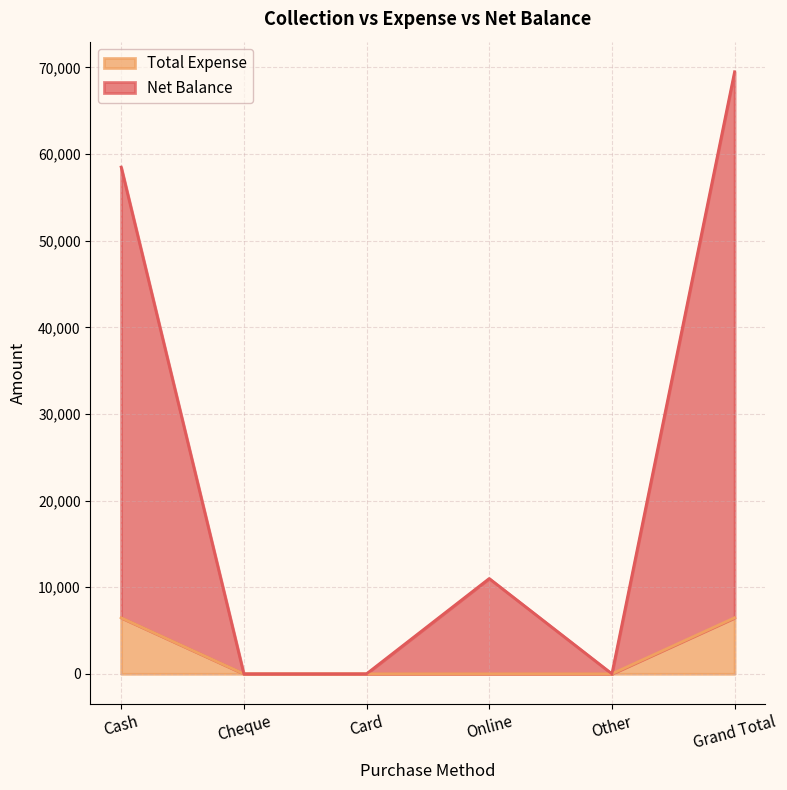

Where is the first local minimum for Net Balance?

Other